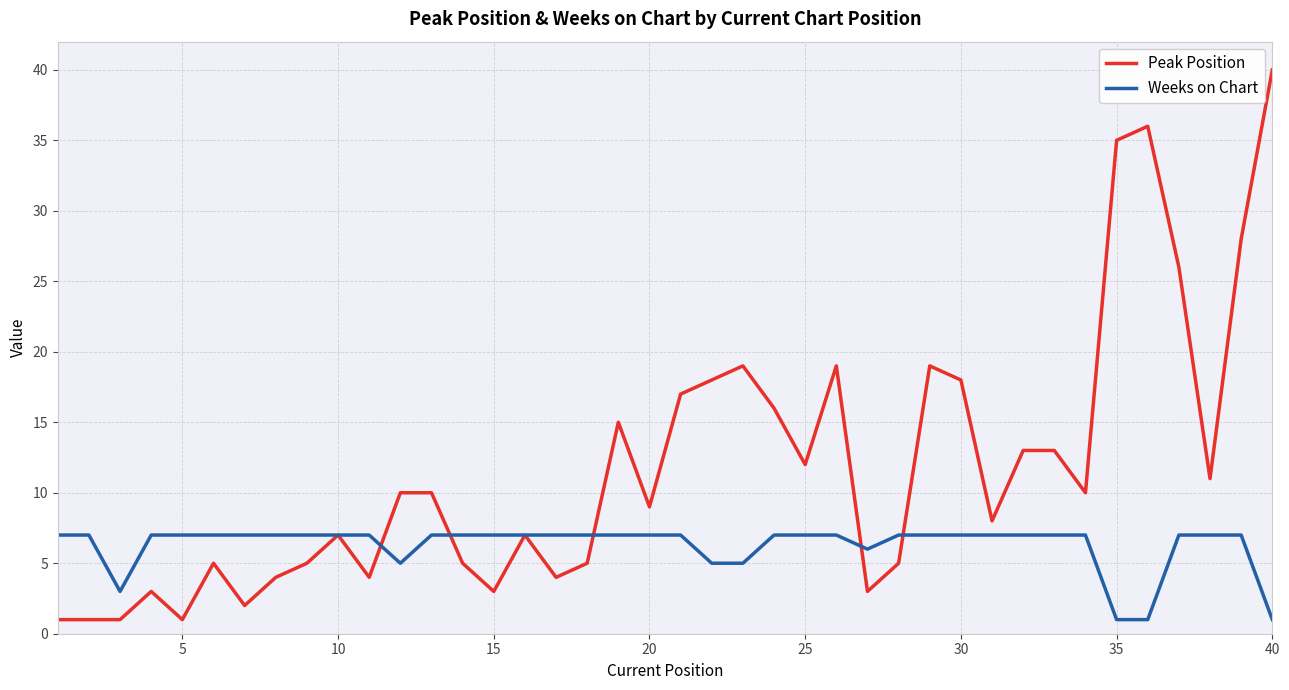

Reading left to right, extract all data points from this chart.

Peak Position: 1	1	1	3	1	5	2	4	5	7	4	10	10	5	3	7	4	5	15	9	17	18	19	16	12	19	3	5	19	18	8	13	13	10	35	36	26	11	28	40
Weeks on Chart: 7	7	3	7	7	7	7	7	7	7	7	5	7	7	7	7	7	7	7	7	7	5	5	7	7	7	6	7	7	7	7	7	7	7	1	1	7	7	7	1